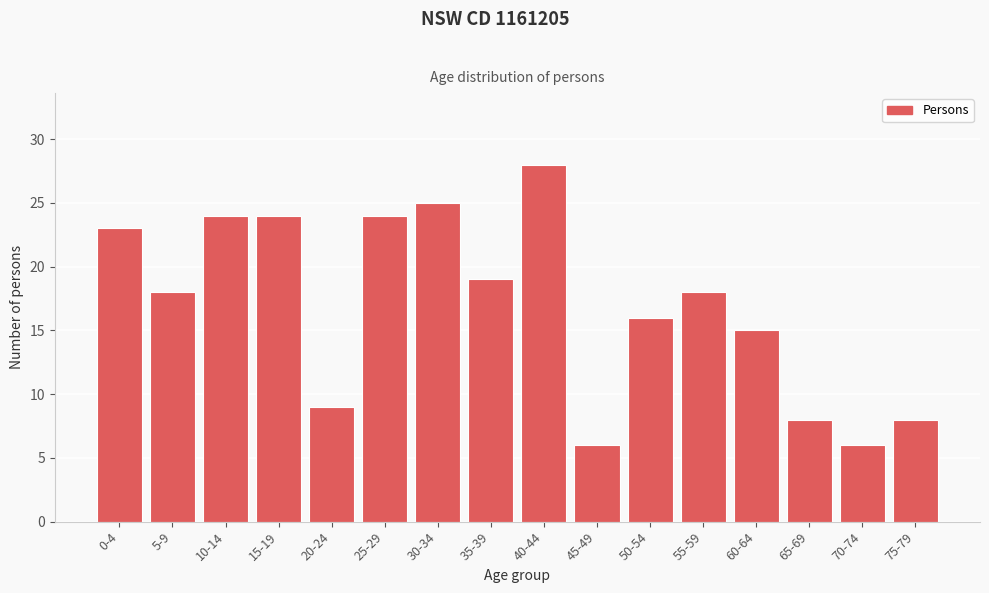

Reading left to right, transcribe all the data shown in this chart.

23	18	24	24	9	24	25	19	28	6	16	18	15	8	6	8